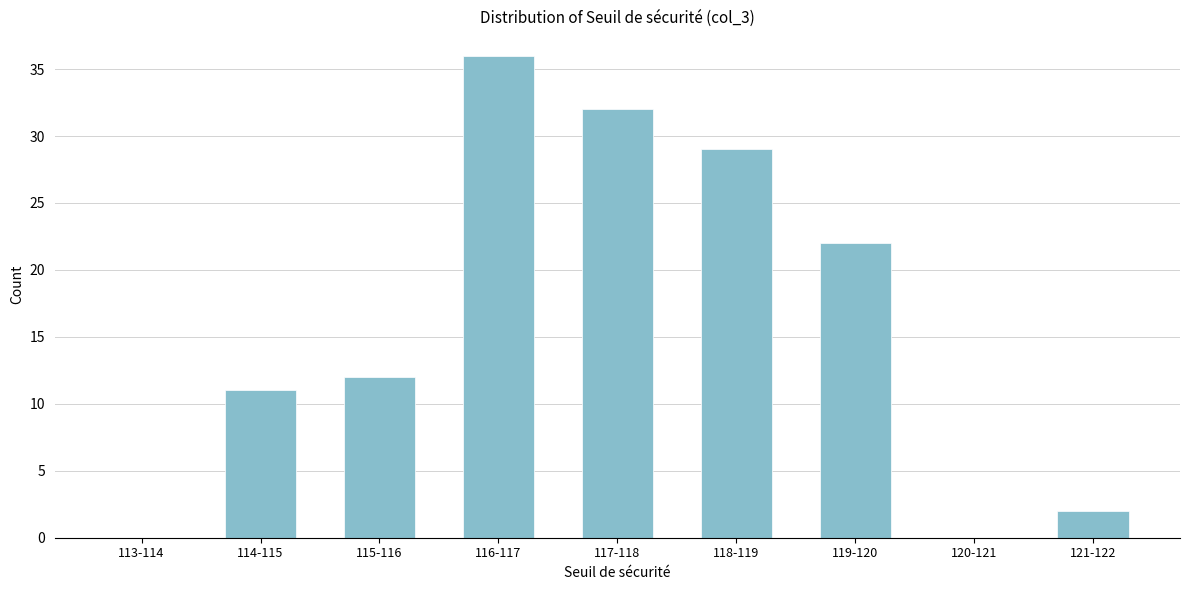

Reading right to left, transcribe all the data shown in this chart.

121-122=2	120-121=0	119-120=22	118-119=29	117-118=32	116-117=36	115-116=12	114-115=11	113-114=0